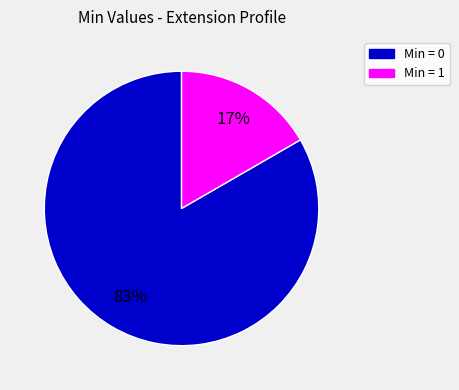

To the nearest percent, what is the combined percentage of Min = 1 and Min = 0?

100%